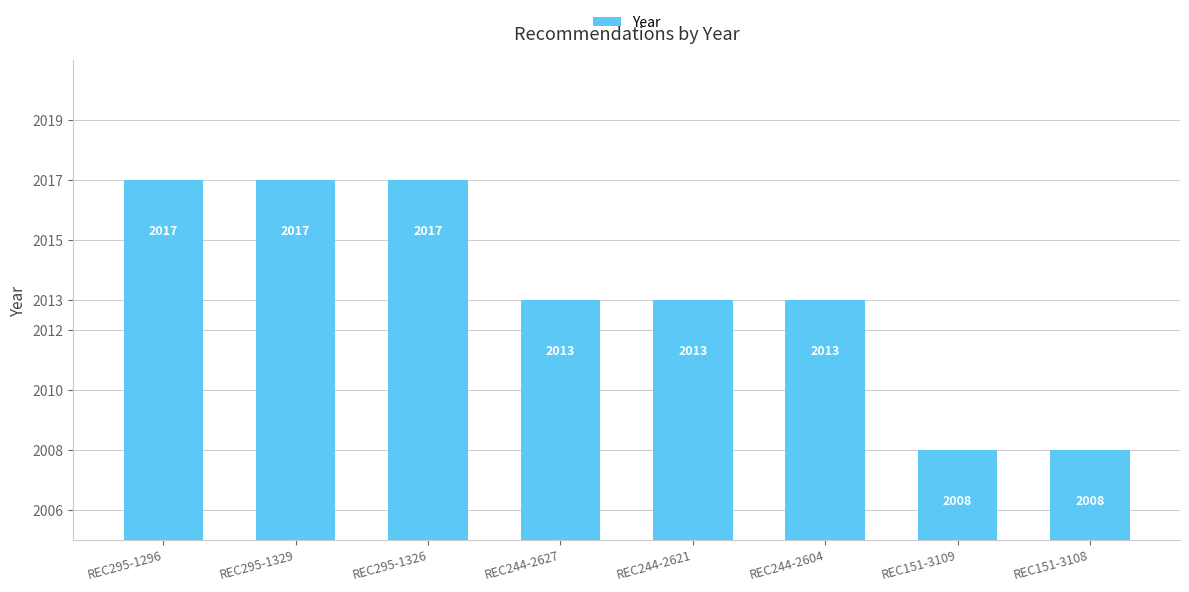

Reading right to left, what are all the values shown in this chart?

2008	2008	2013	2013	2013	2017	2017	2017